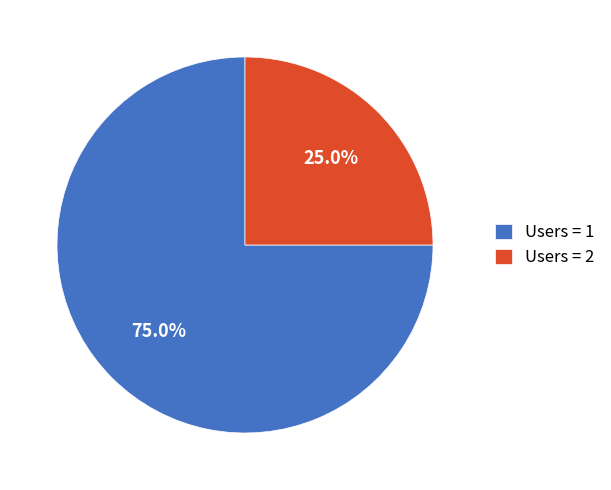

Does Users = 1 account for over 50% of the chart?

Yes